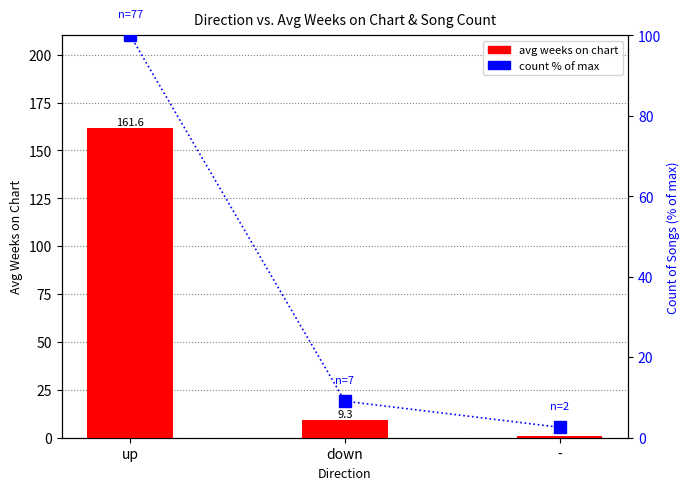

What is the total value across all series at -?

3.6